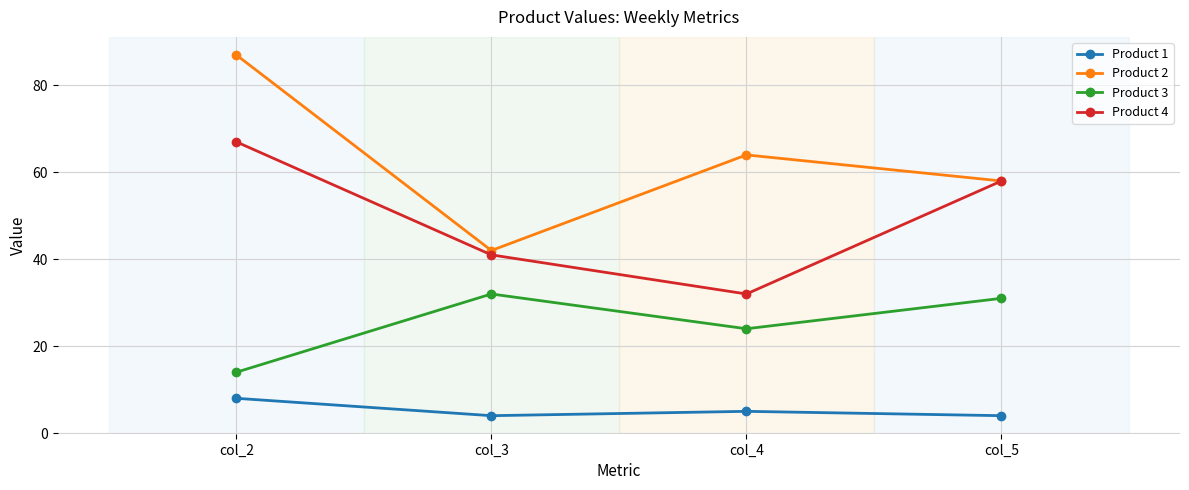

What is the value of the Product 3 point at the 4th from the left?

31